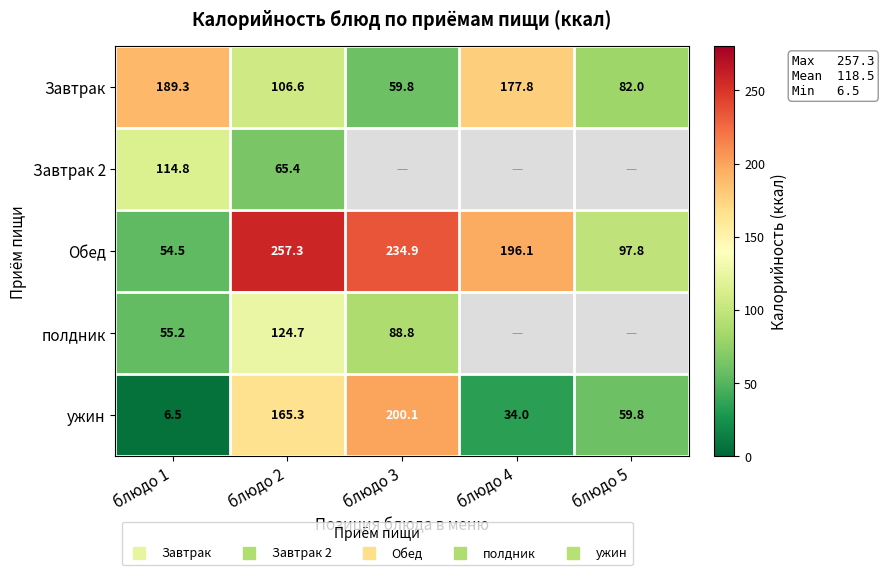

How many categories are shown in the chart?

5